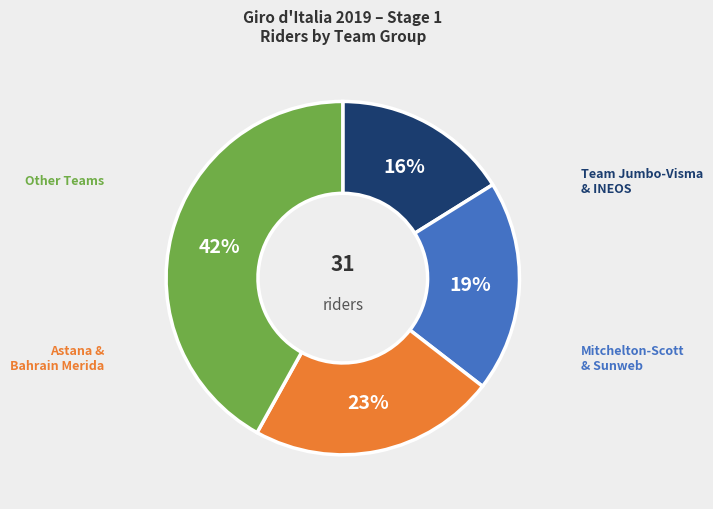

Count the number of slices in the pie.

4